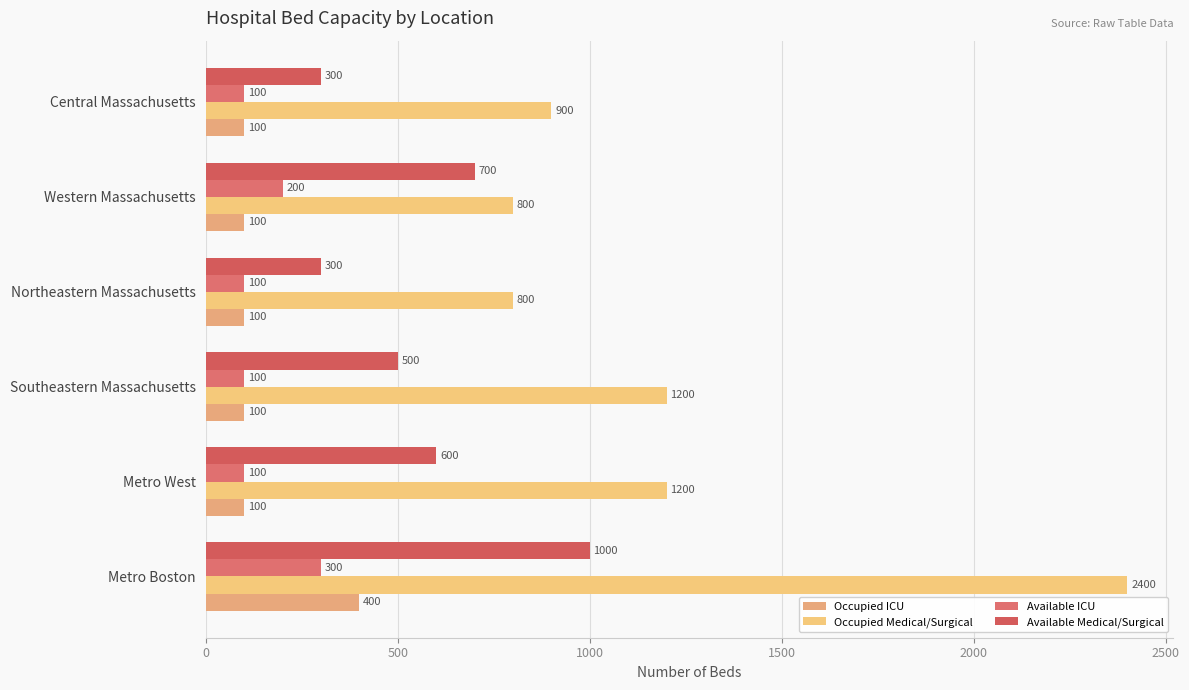

How many data points in Occupied ICU are above 100?

1